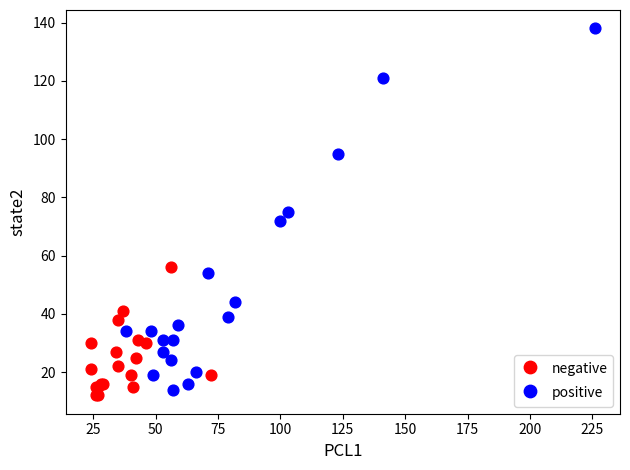

Which series has the widest spread of Y values?

positive